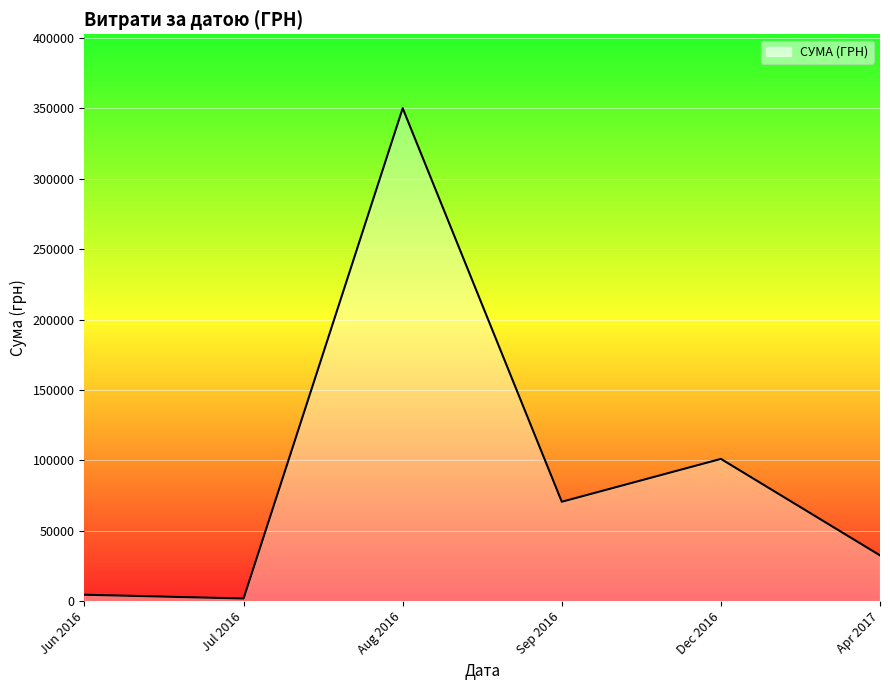

What is the change in value from Dec 2016 to Apr 2017?

-68525.5